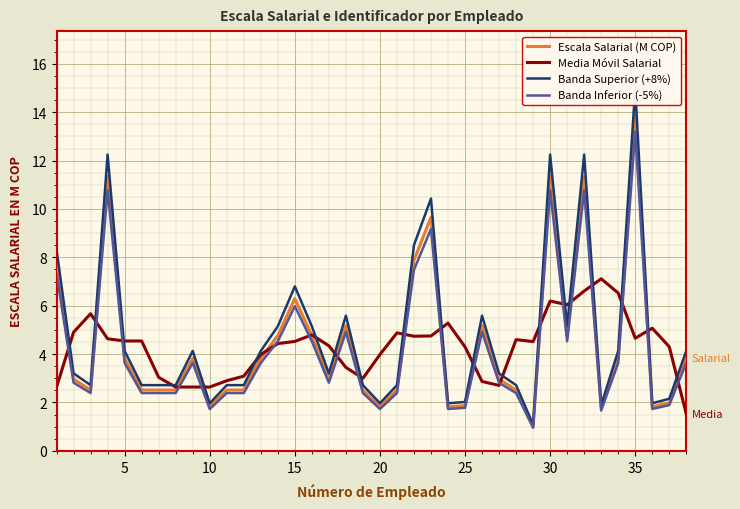

Is it true that Banda Inferior (-5%) equals 1.9 at 5?

False